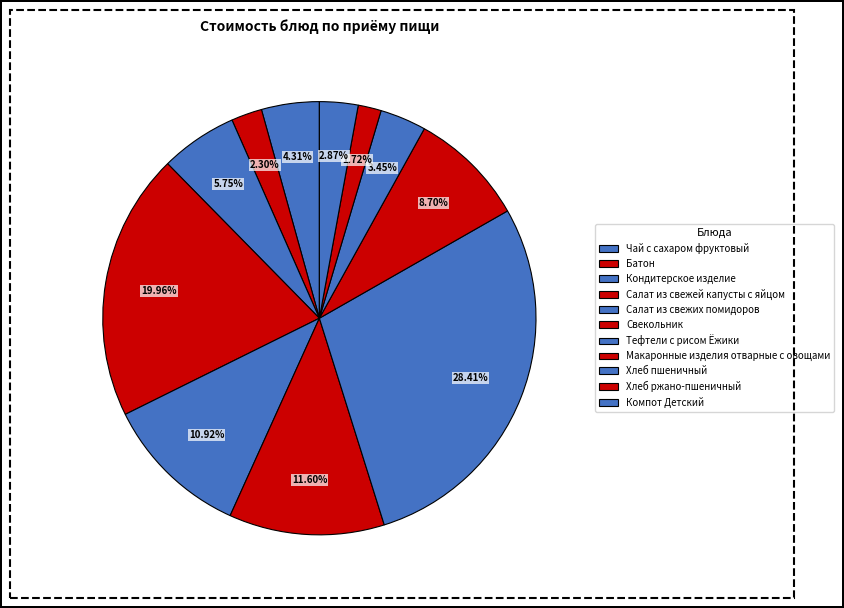

Count the number of slices in the pie.

11